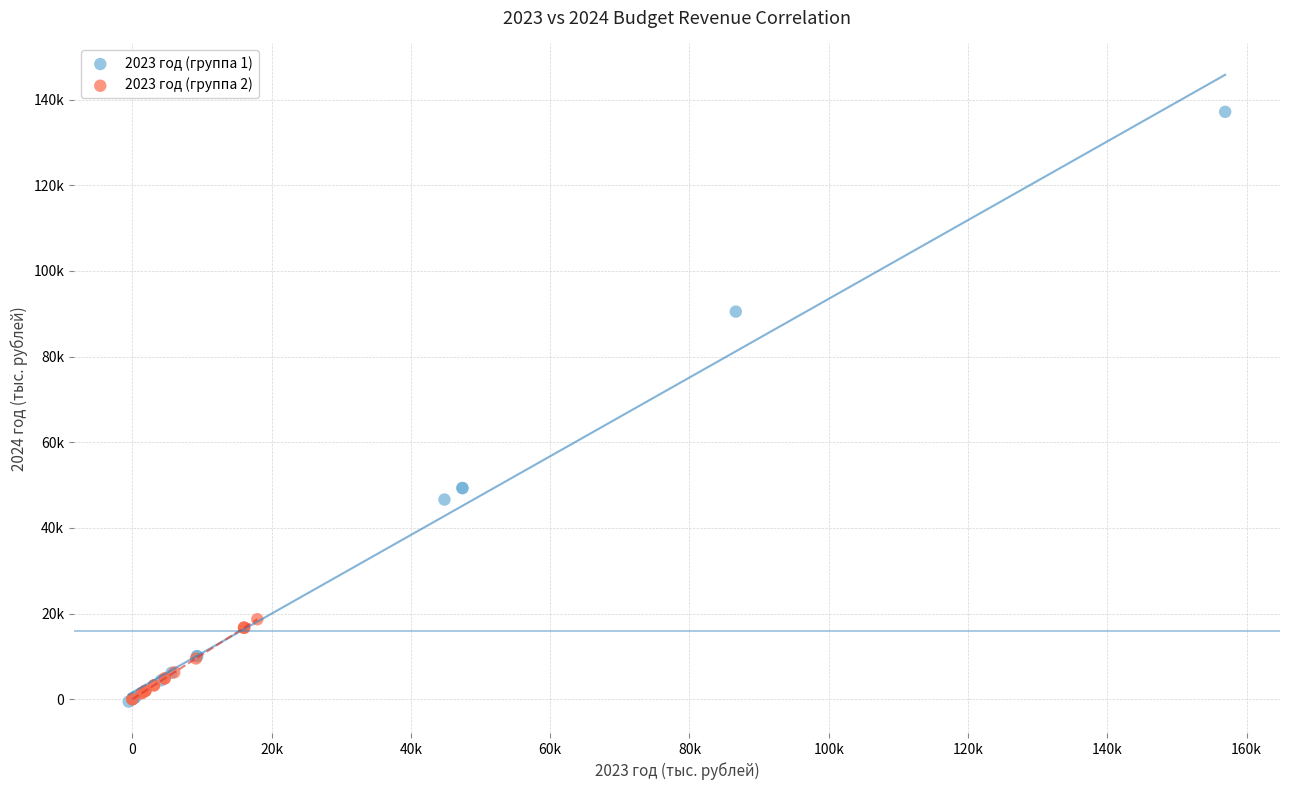

Which series has the widest spread of Y values?

2023 год (группа 1)